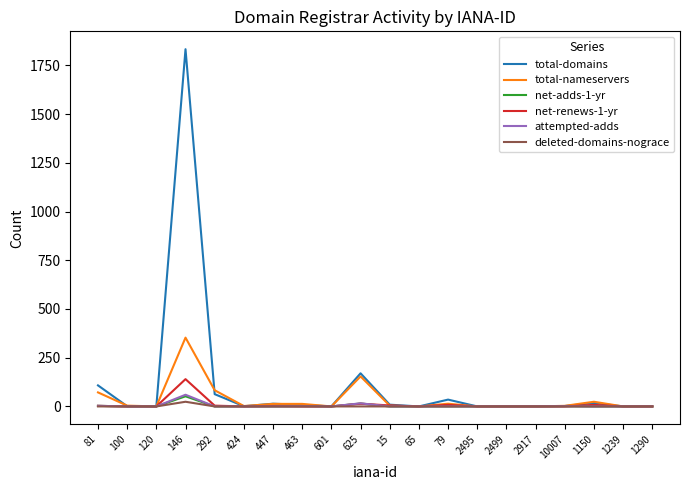

The attempted-adds series shows 0 at 2495. True or false?

True